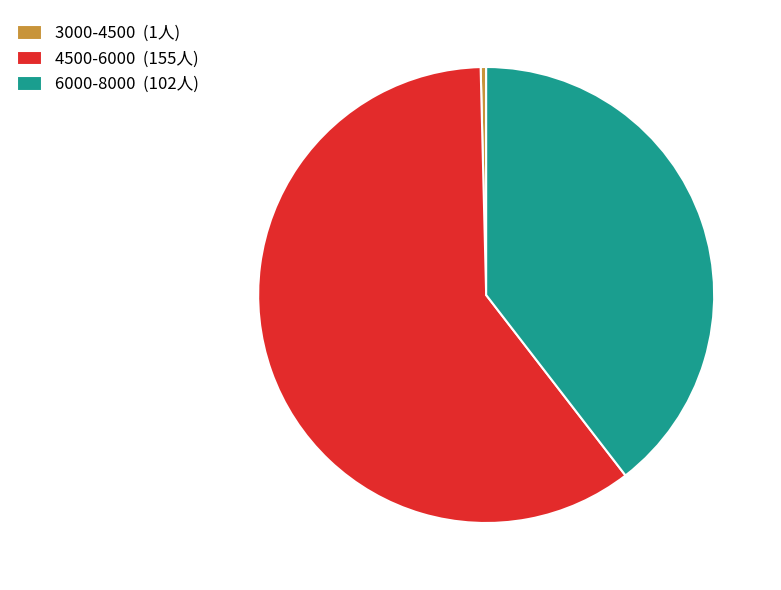

Count the number of slices in the pie.

3